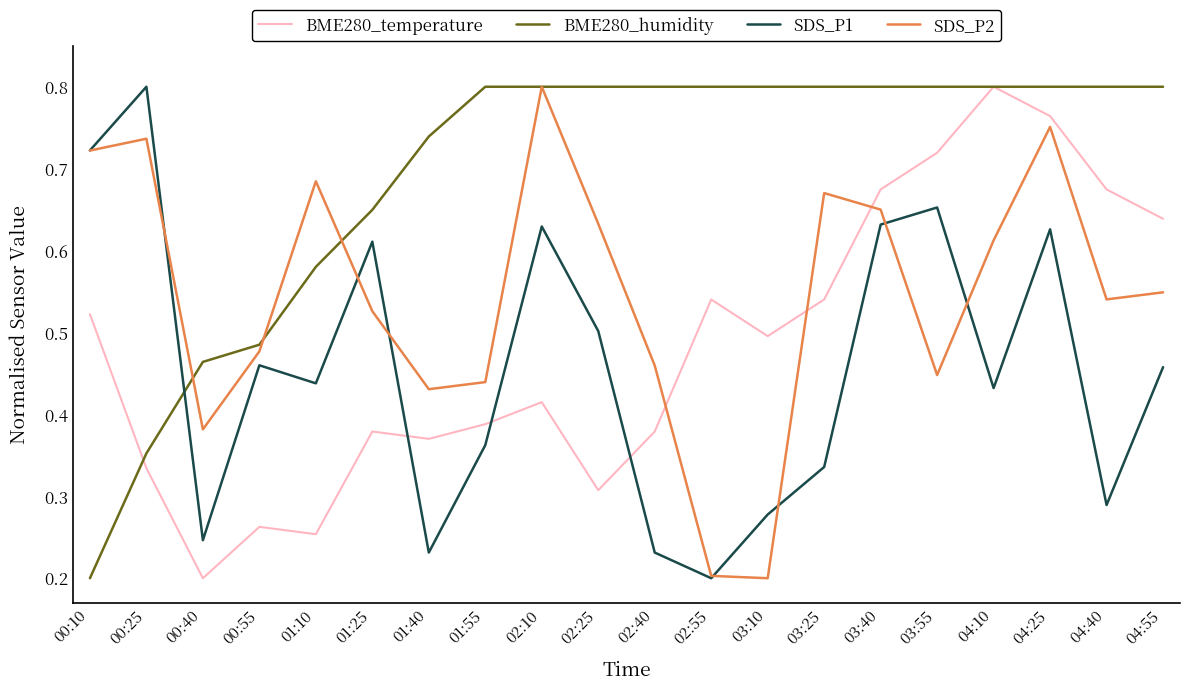

Where is BME280_humidity nearest to the value 0?

00:10